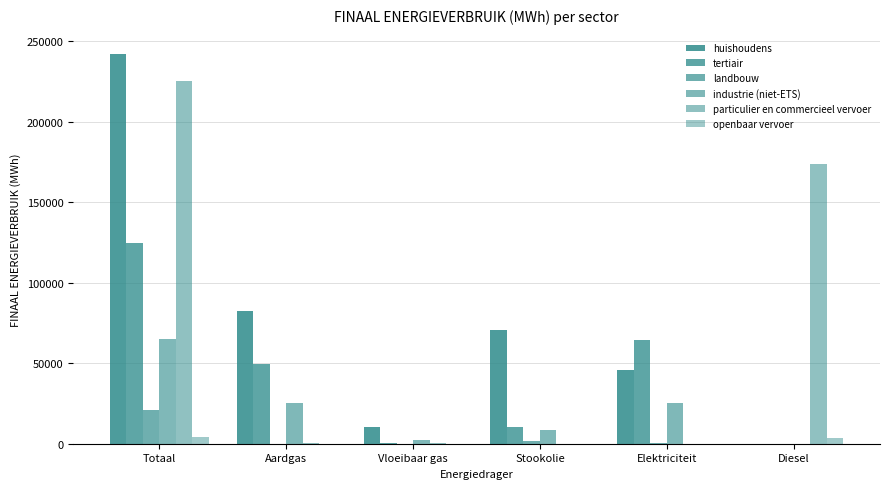

How many groups of bars are there?

6